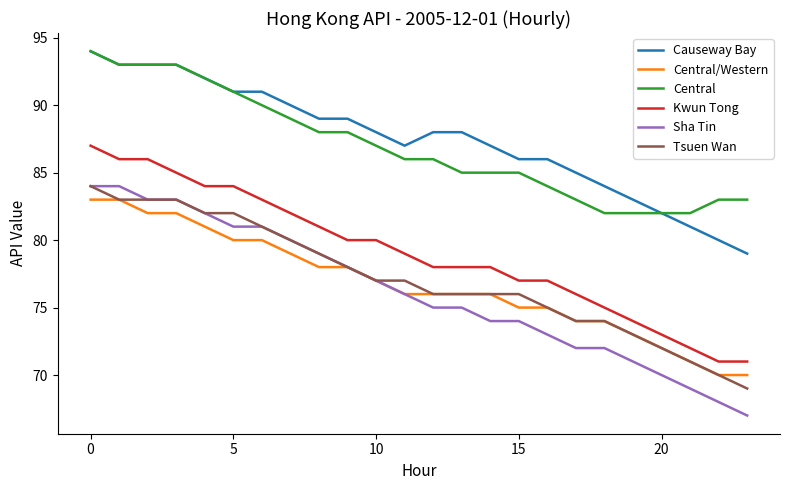

What is the smallest value displayed?

67